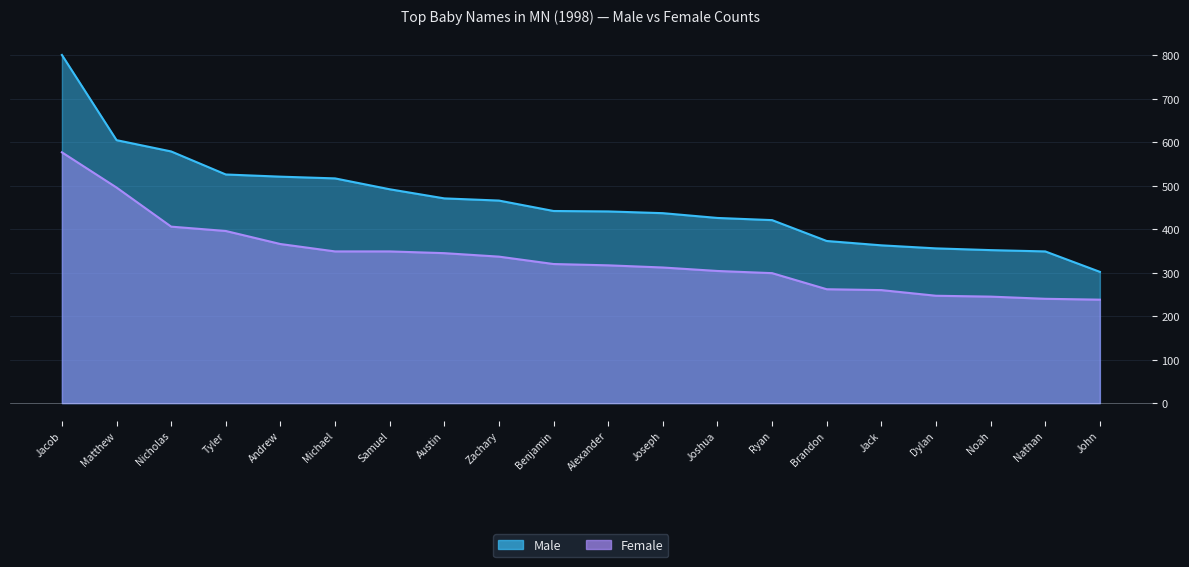

Between Jacob and Dylan, which series saw the biggest shift?

Male